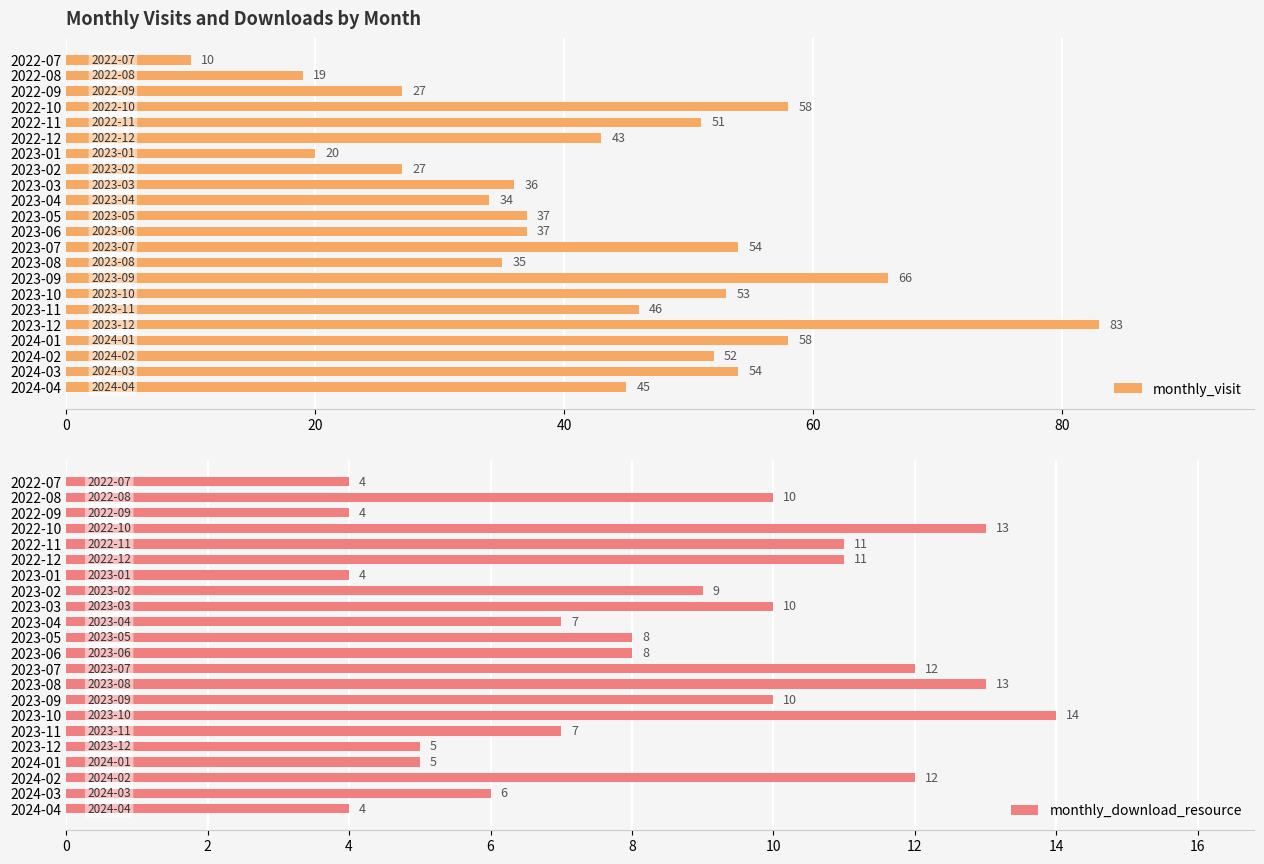

What is the approximate value of monthly_download_resource at 2024-04?

4